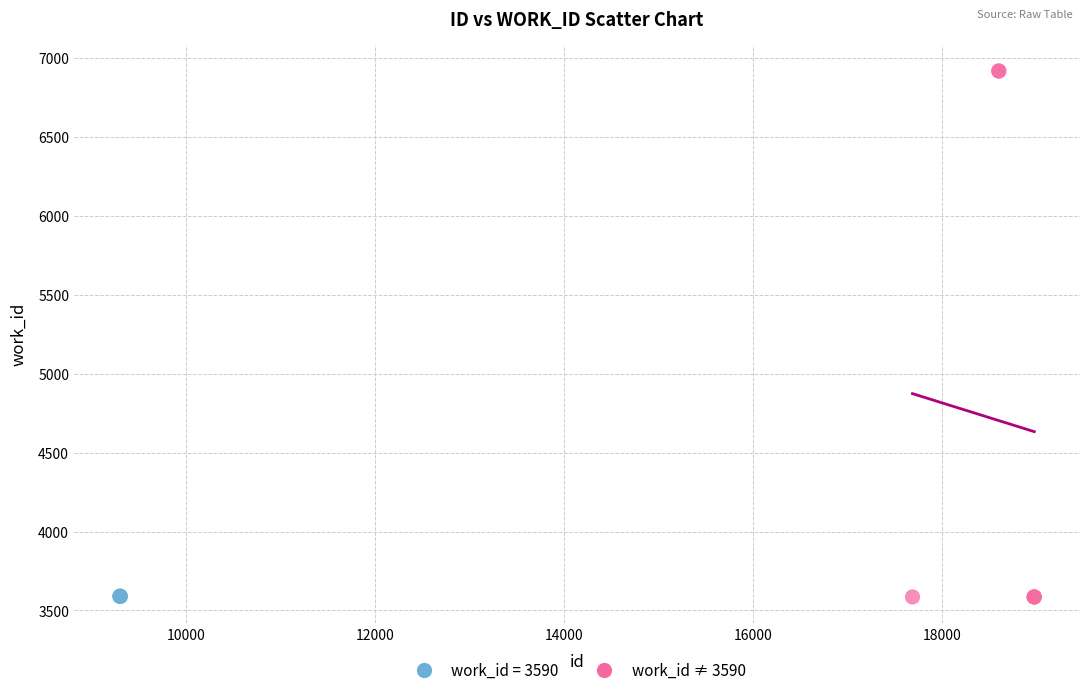

Which series contains the highest Y value?

work_id ≠ 3590